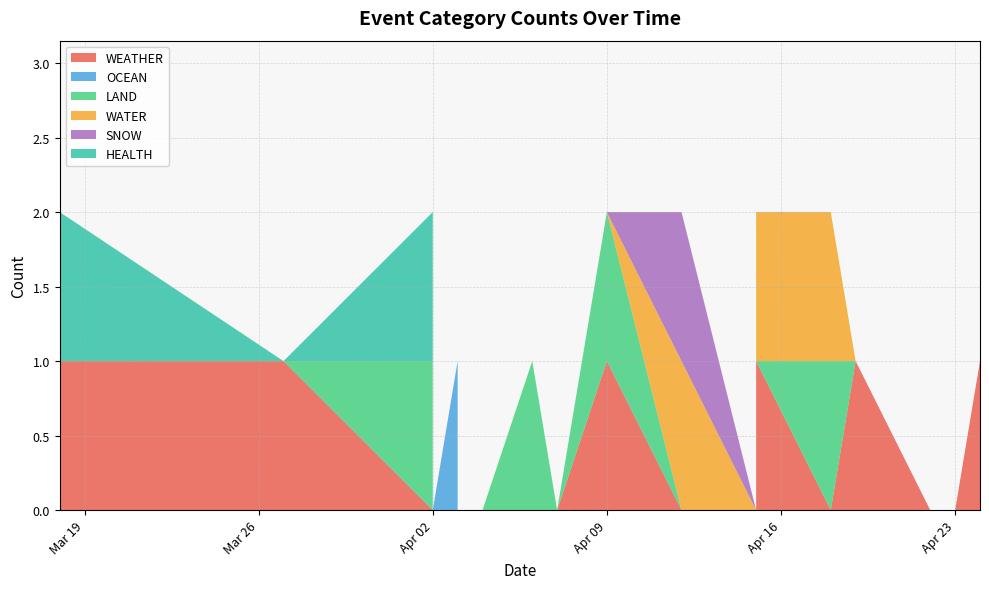

Reading right to left, list all the values displayed in this chart.

WEATHER: 2024-04-24=1	2024-04-23=0	2024-04-22=0	2024-04-19=1	2024-04-18=0	2024-04-15=1	2024-04-15=0	2024-04-15=1	2024-04-15=0	2024-04-12=0	2024-04-09=1	2024-04-07=0	2024-04-06=0	2024-04-04=0	2024-04-03=0	2024-04-03=0	2024-04-02=0	2024-04-02=0	2024-03-27=1	2024-03-18=1
OCEAN: 2024-04-24=0	2024-04-23=0	2024-04-22=0	2024-04-19=0	2024-04-18=0	2024-04-15=0	2024-04-15=1	2024-04-15=0	2024-04-15=0	2024-04-12=0	2024-04-09=0	2024-04-07=0	2024-04-06=0	2024-04-04=0	2024-04-03=0	2024-04-03=1	2024-04-02=0	2024-04-02=0	2024-03-27=0	2024-03-18=0
LAND: 2024-04-24=0	2024-04-23=0	2024-04-22=0	2024-04-19=0	2024-04-18=1	2024-04-15=0	2024-04-15=0	2024-04-15=0	2024-04-15=0	2024-04-12=0	2024-04-09=1	2024-04-07=0	2024-04-06=1	2024-04-04=0	2024-04-03=0	2024-04-03=0	2024-04-02=0	2024-04-02=1	2024-03-27=0	2024-03-18=0
WATER: 2024-04-24=0	2024-04-23=0	2024-04-22=0	2024-04-19=0	2024-04-18=1	2024-04-15=1	2024-04-15=1	2024-04-15=1	2024-04-15=0	2024-04-12=1	2024-04-09=0	2024-04-07=0	2024-04-06=0	2024-04-04=0	2024-04-03=0	2024-04-03=0	2024-04-02=0	2024-04-02=0	2024-03-27=0	2024-03-18=0
SNOW: 2024-04-24=0	2024-04-23=0	2024-04-22=0	2024-04-19=0	2024-04-18=0	2024-04-15=0	2024-04-15=1	2024-04-15=0	2024-04-15=0	2024-04-12=1	2024-04-09=0	2024-04-07=0	2024-04-06=0	2024-04-04=0	2024-04-03=0	2024-04-03=0	2024-04-02=0	2024-04-02=0	2024-03-27=0	2024-03-18=0
HEALTH: 2024-04-24=0	2024-04-23=0	2024-04-22=0	2024-04-19=0	2024-04-18=0	2024-04-15=0	2024-04-15=0	2024-04-15=0	2024-04-15=0	2024-04-12=0	2024-04-09=0	2024-04-07=0	2024-04-06=0	2024-04-04=0	2024-04-03=0	2024-04-03=0	2024-04-02=0	2024-04-02=1	2024-03-27=0	2024-03-18=1